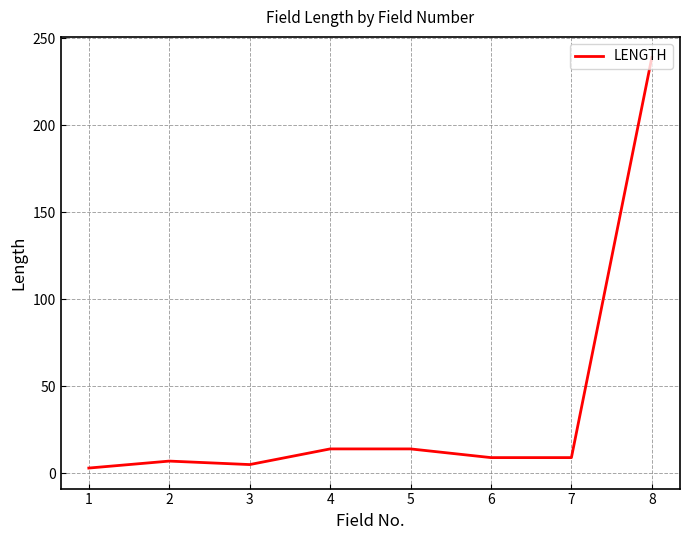

How many lines are shown in the chart?

1